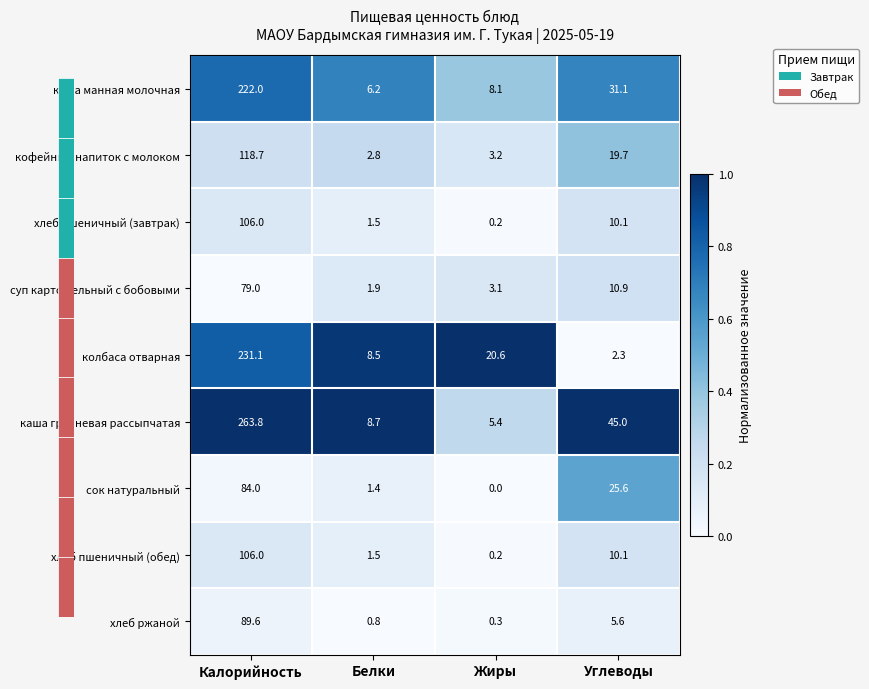

Is it true that сок натуральный equals 1.4 at Белки?

True